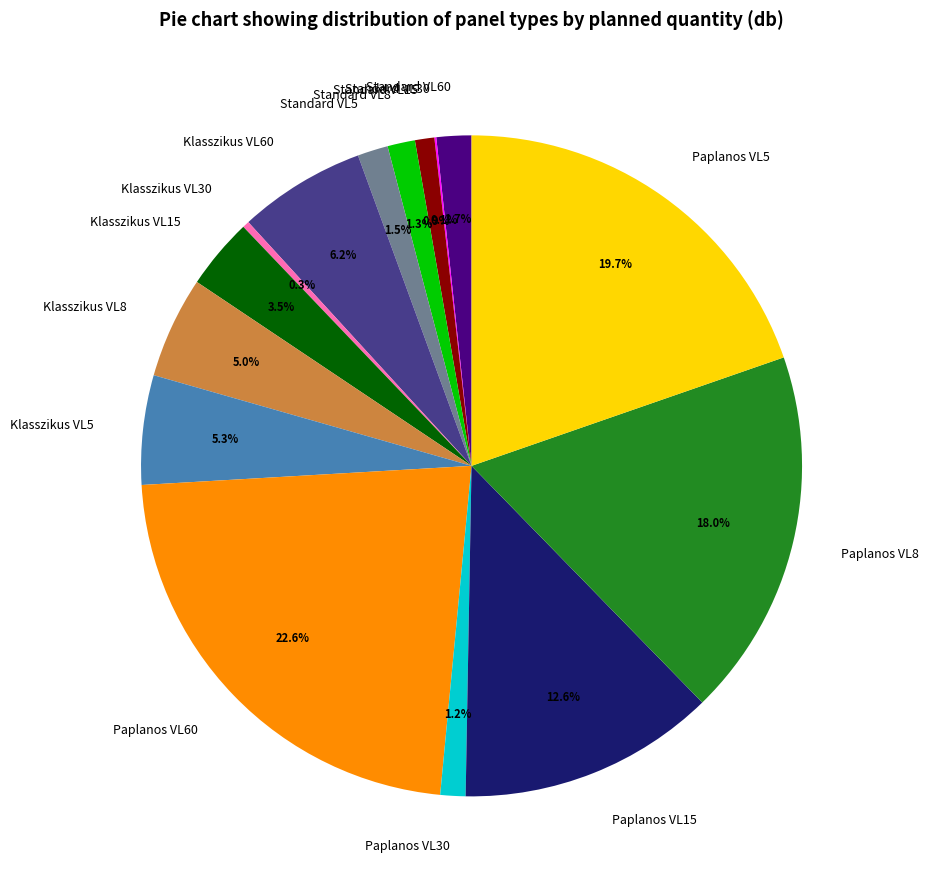

Is there any slice that represents more than half of the pie?

No